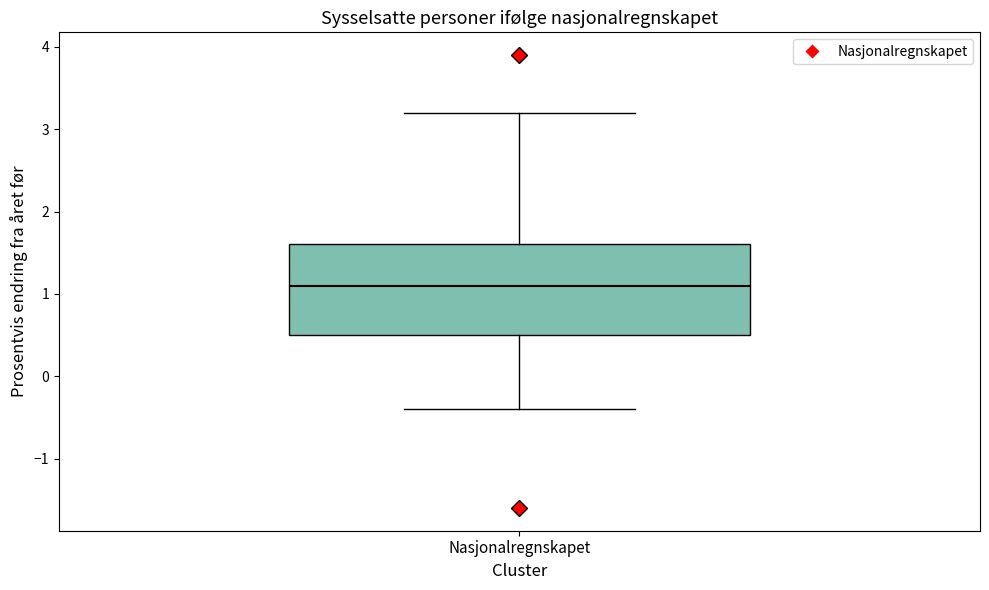

Read this box plot against the y-axis: the position of the median line, the range covered by the box, and the ends of both whiskers. The values are not printed on the chart, so give them approximately, as read against the axis.

median 1.1, box 0.5 to 1.6, whiskers -0.4 to 3.2